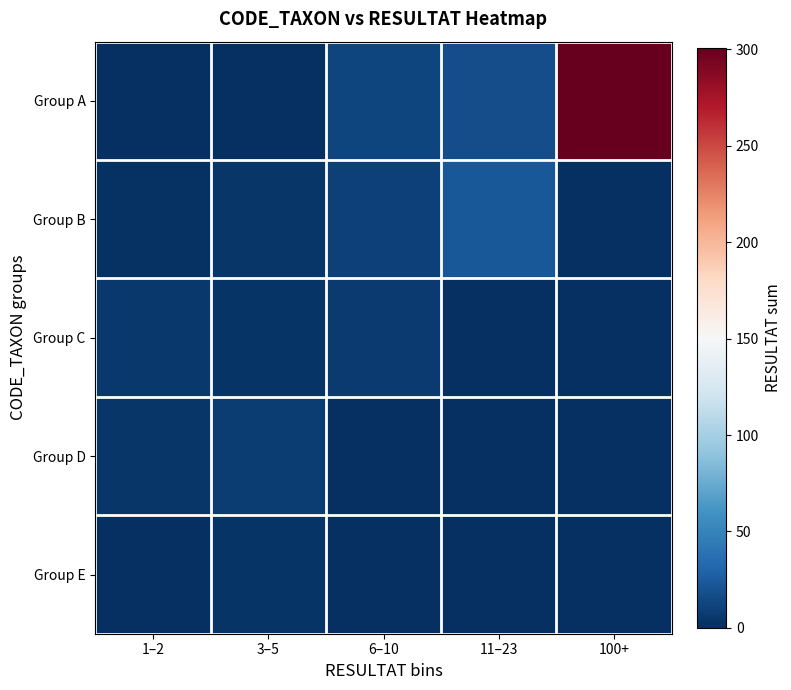

Reading right to left, list all the values displayed in this chart.

Group A: 100+=301	11–23=17	6–10=12	3–5=0	1–2=1
Group B: 100+=0	11–23=23	6–10=10	3–5=4	1–2=2
Group C: 100+=0	11–23=0	6–10=7	3–5=3	1–2=5
Group D: 100+=0	11–23=0	6–10=0	3–5=8	1–2=4
Group E: 100+=0	11–23=0	6–10=0	3–5=3	1–2=0